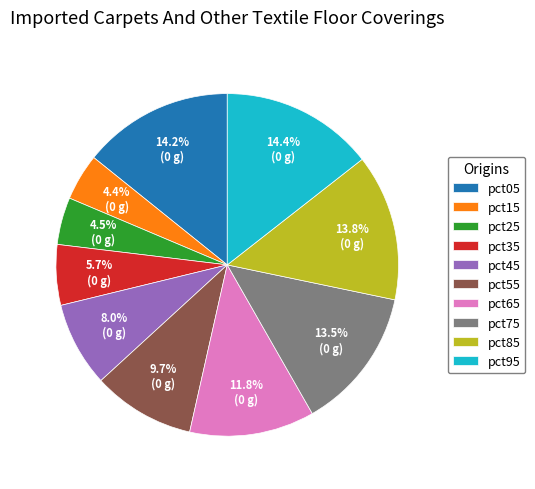

Do pct05 and pct25 together represent more than half of the pie?

No